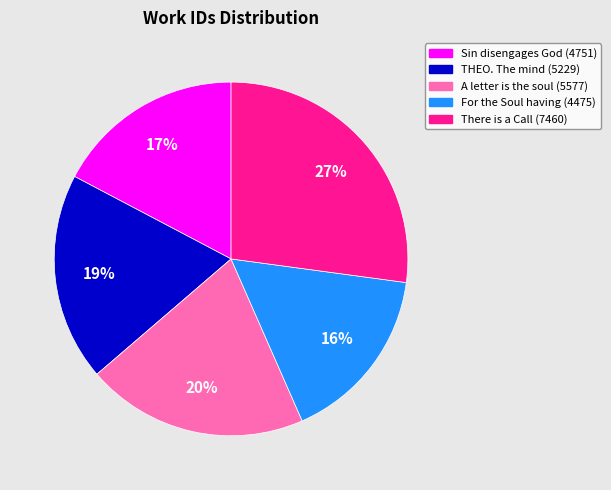

Which category has the biggest portion of the pie?

There is a Call